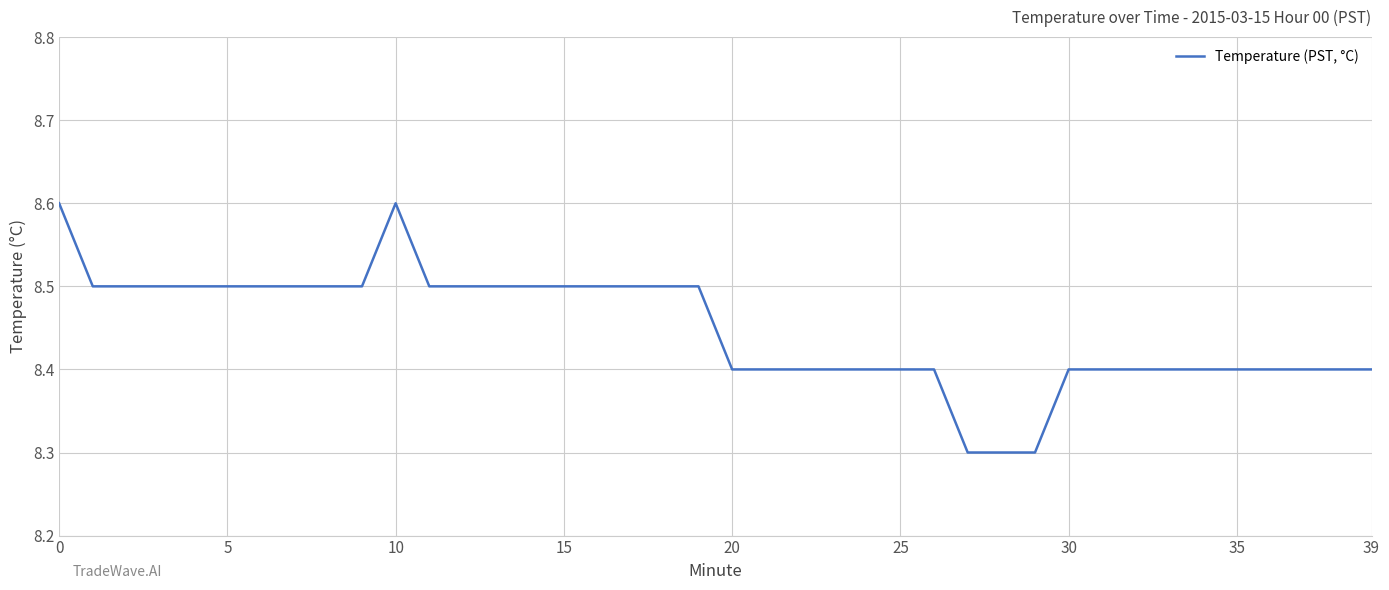

What is the greatest value displayed?

8.6